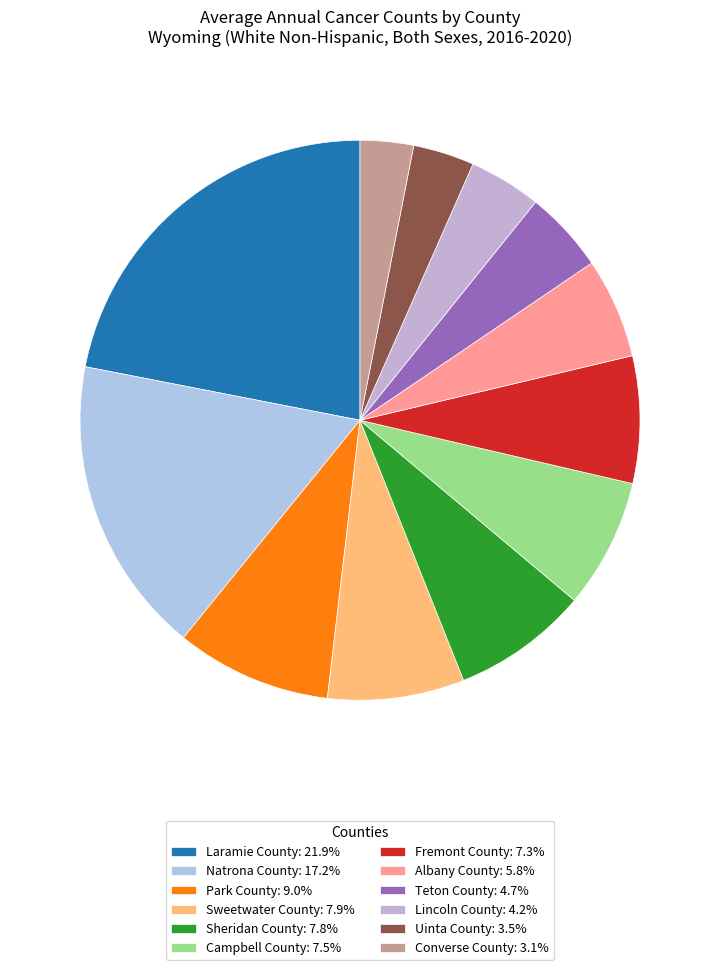

To the nearest percent, what portion does Converse County represent?

3%